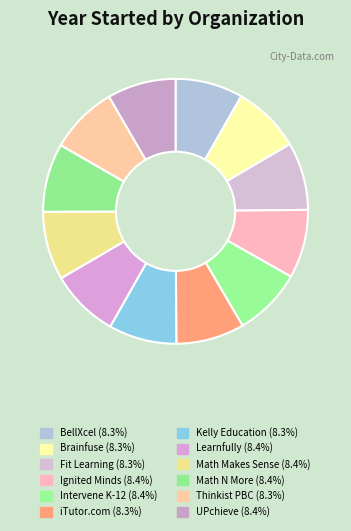

To the nearest percent, what portion does Math N More represent?

8%